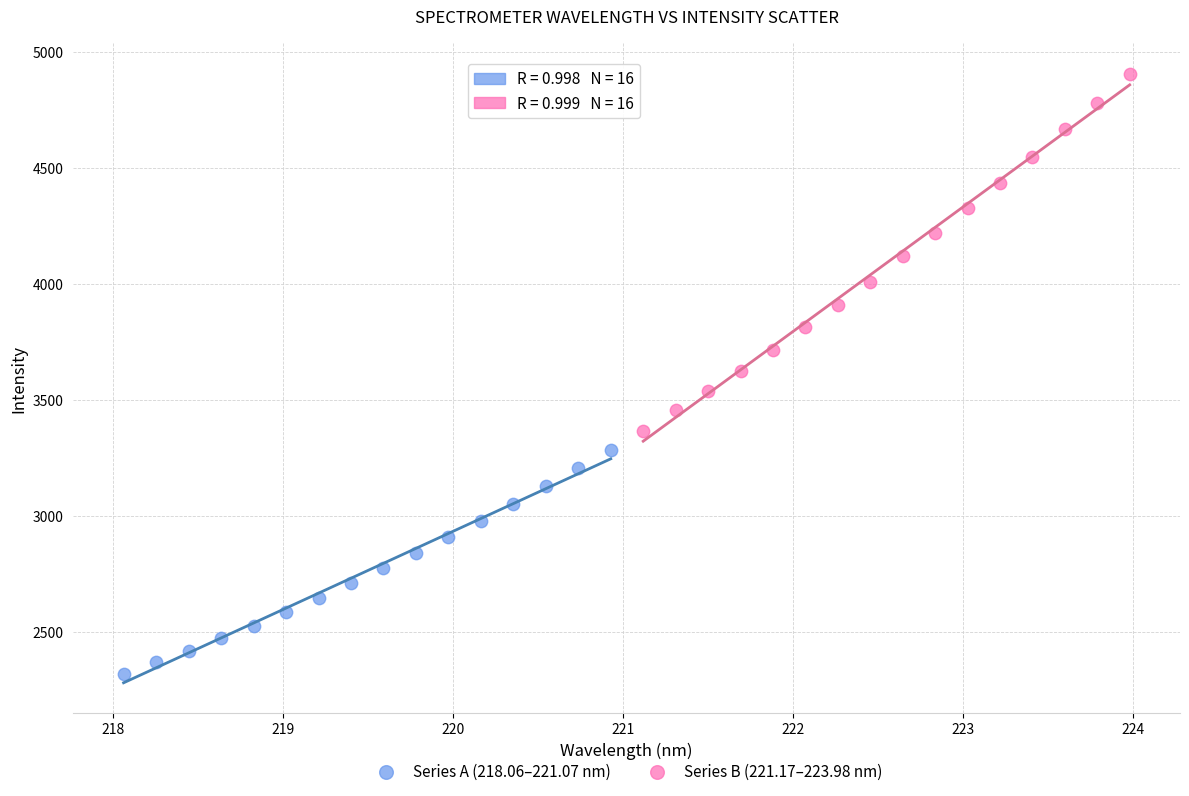

Which series contains the lowest Y value?

Series A (218.06–221.07 nm)